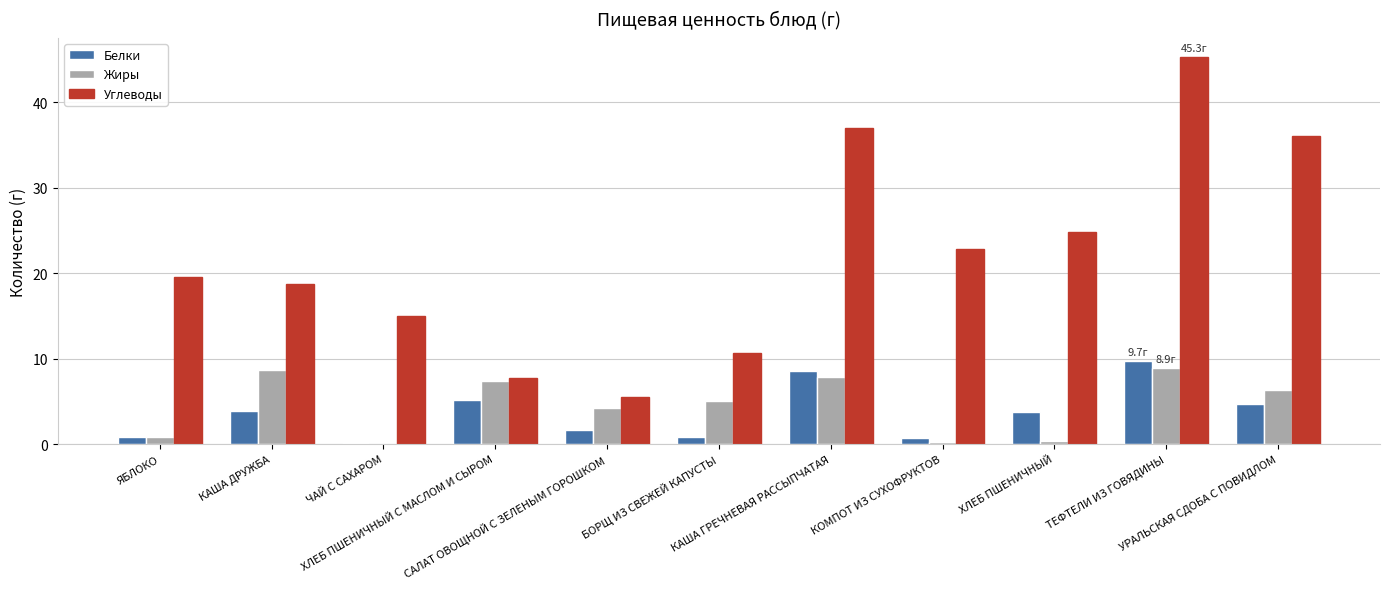

What is the sum of the Жиры values at ТЕФТЕЛИ ИЗ ГОВЯДИНЫ and ЧАЙ С САХАРОМ?

8.9